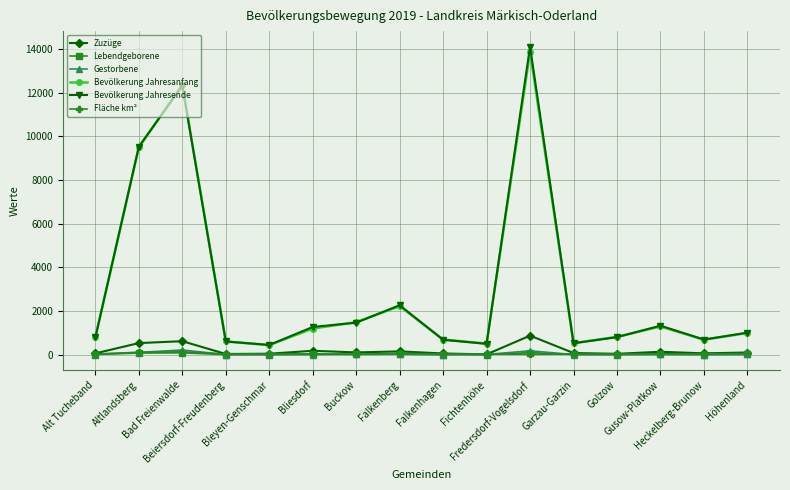

What is the lowest value of the Bevölkerung Jahresende series?

443.0